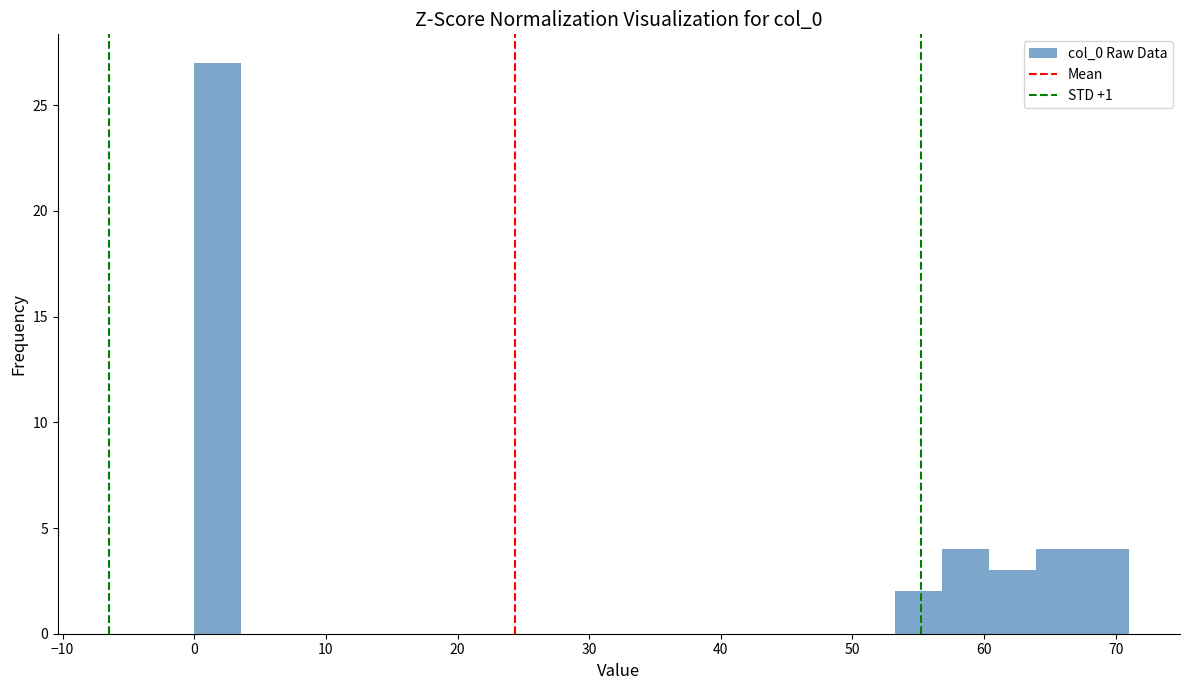

Around what value on the x-axis is the tallest bar? Give the approximate position of its centre, as read against the axis.

2